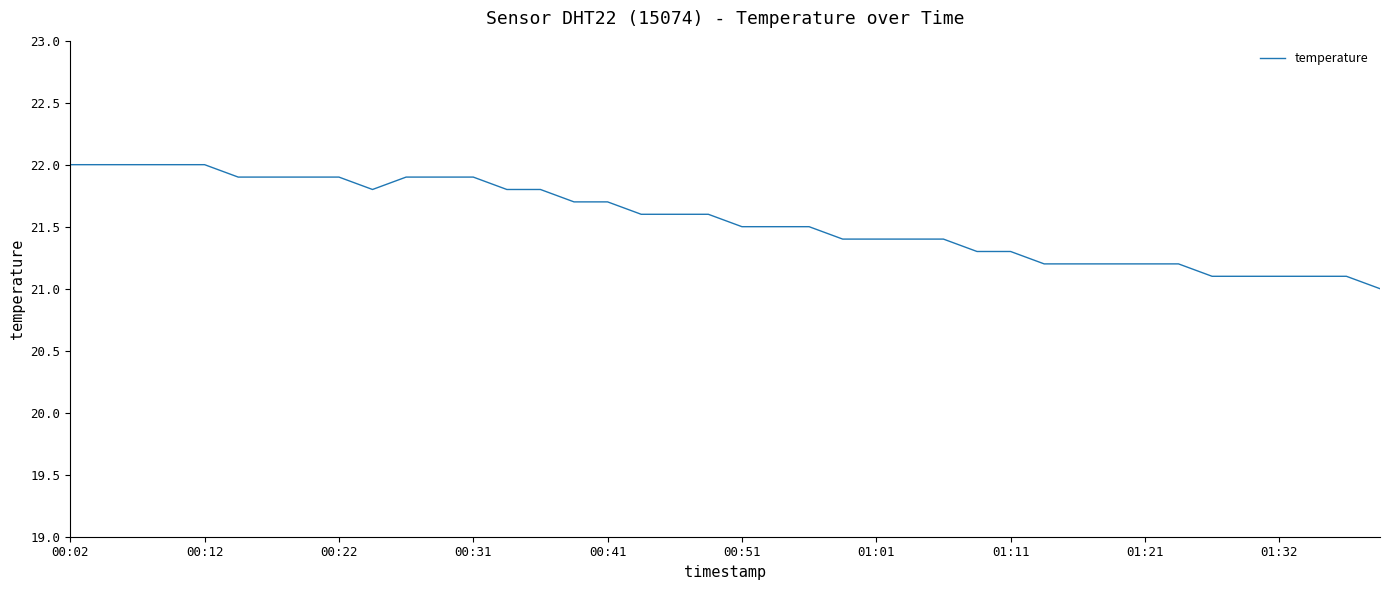

What is the maximum value shown in the chart?

22.0